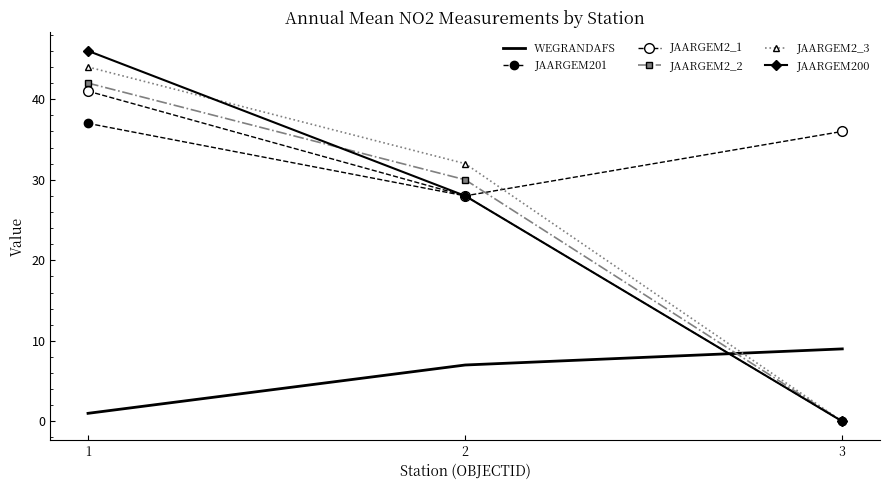

Is this an area chart (filled region under the line)?

No